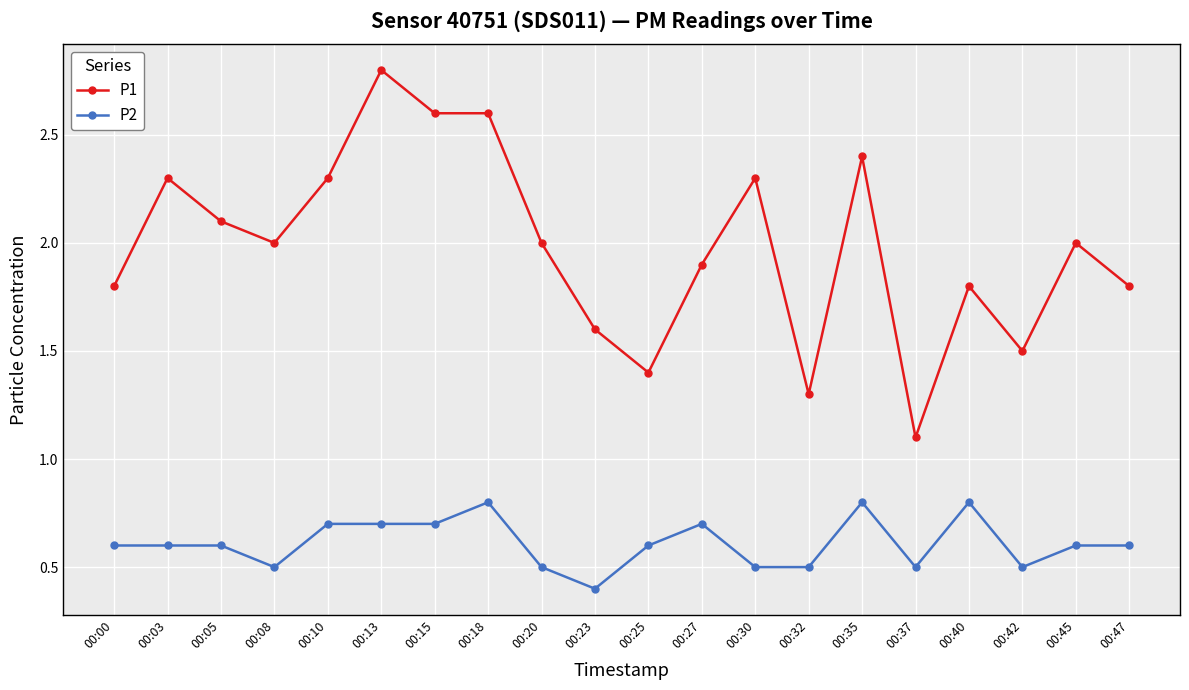

What are all the series names shown in the legend?

P1, P2